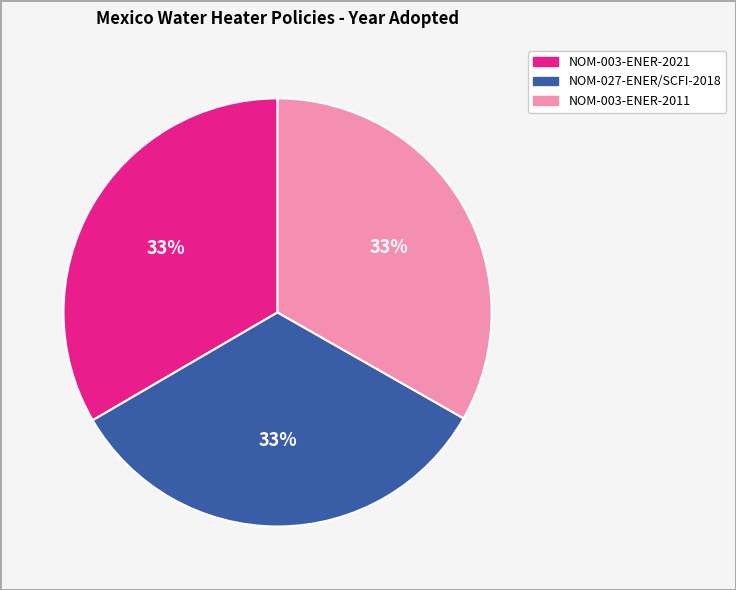

To the nearest percent, what is the combined percentage of NOM-003-ENER-2011 and NOM-027-ENER/SCFI-2018?

67%